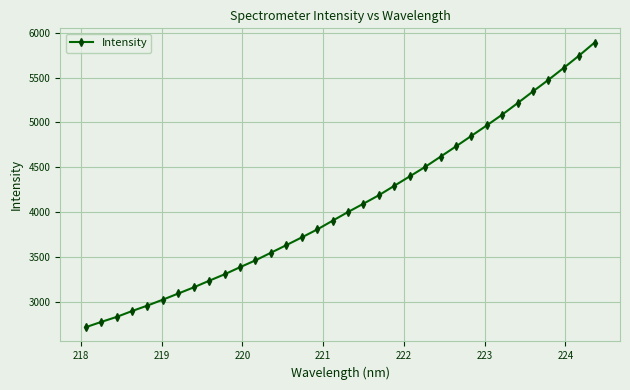

How many data points are above 4004?

17